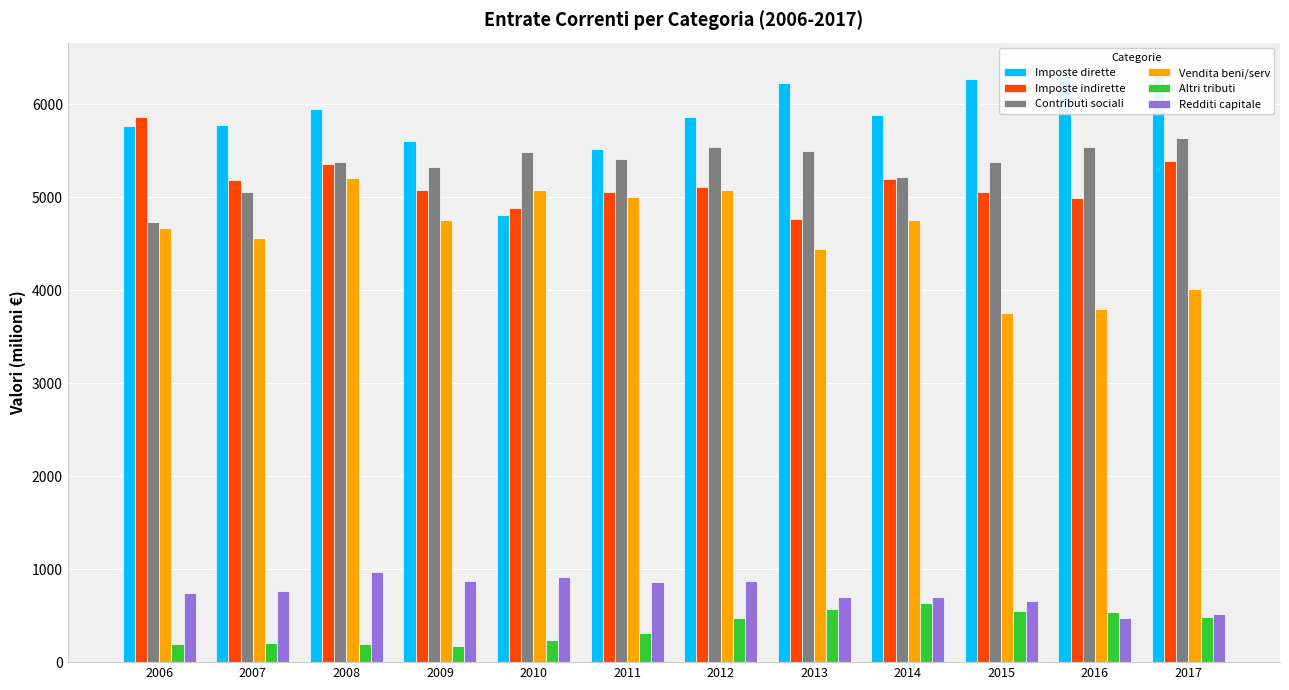

What is the total value across all series at 2013?

22198.6